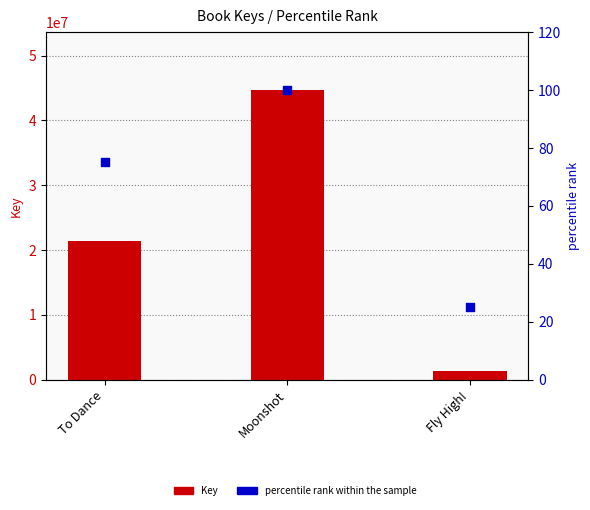

What is the total value across all series at Moonshot?

44695399